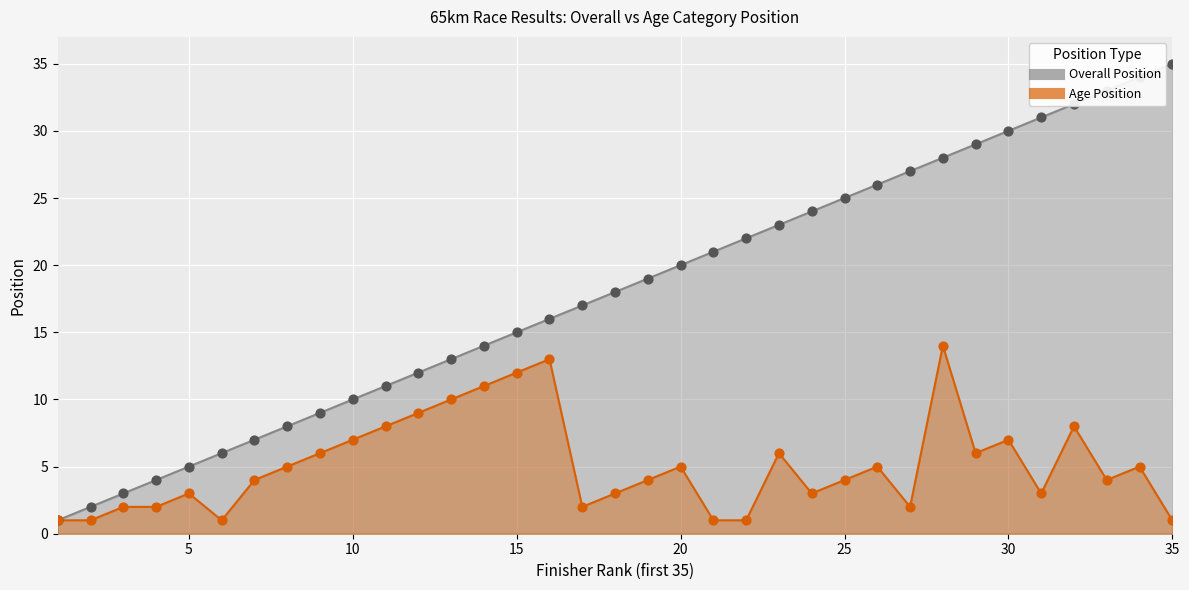

Is the value of Overall Position at 9 greater than the value of Age Position at 14?

No